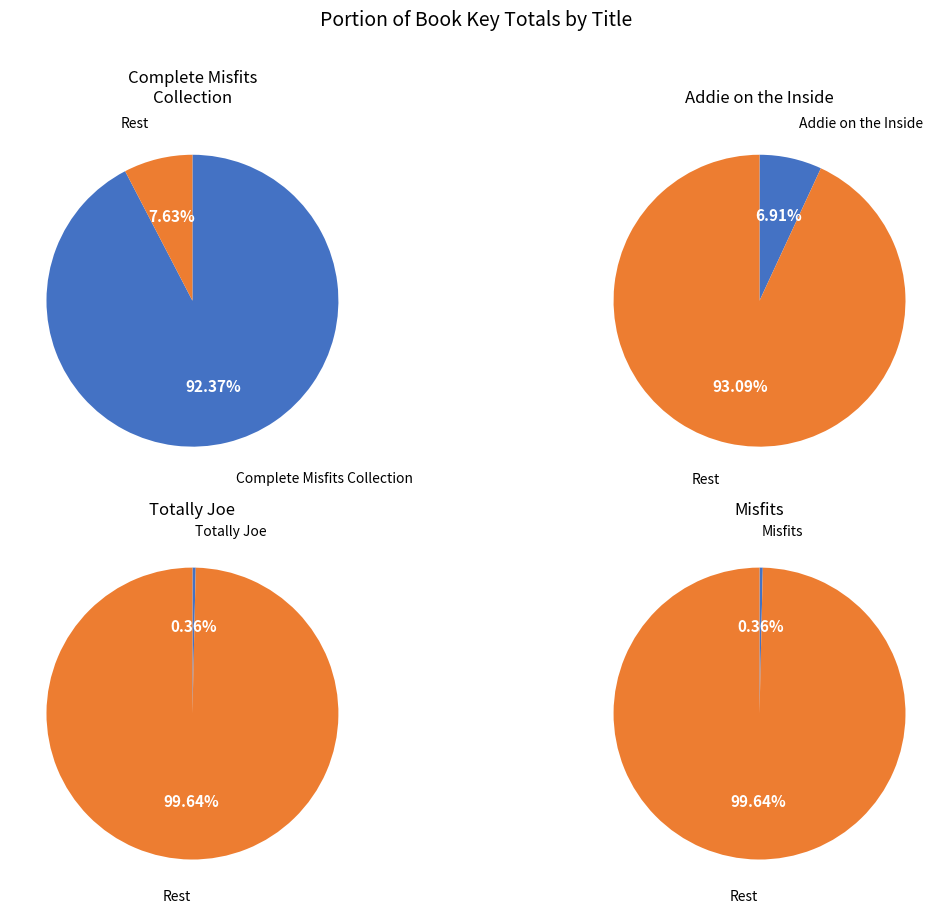

What is the largest slice in the pie chart?

Complete Misfits Collection (Boxed Set)